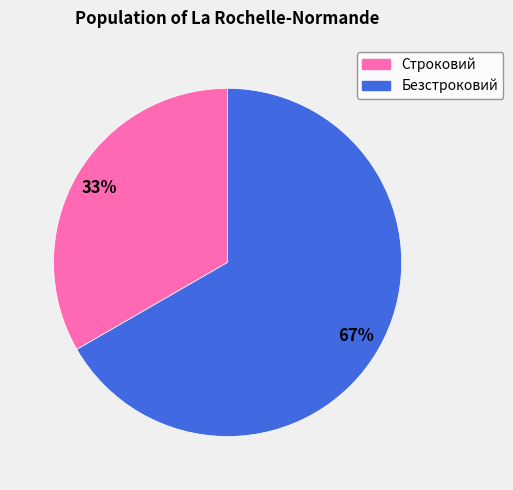

To the nearest percent, what is the average slice percentage?

50%